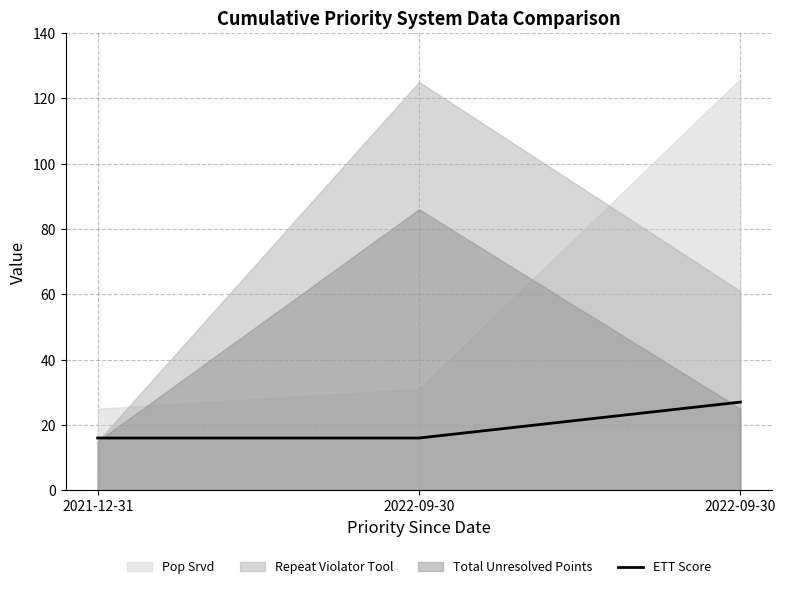

How many values are between 16 and 27?

3